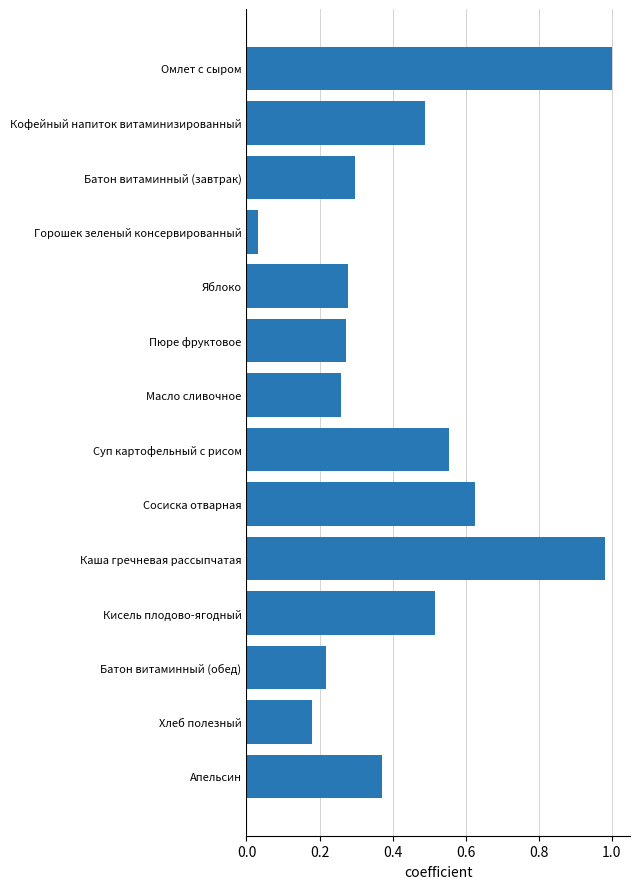

What is the label of the 13th bar from the bottom?

Кофейный напиток витаминизированный